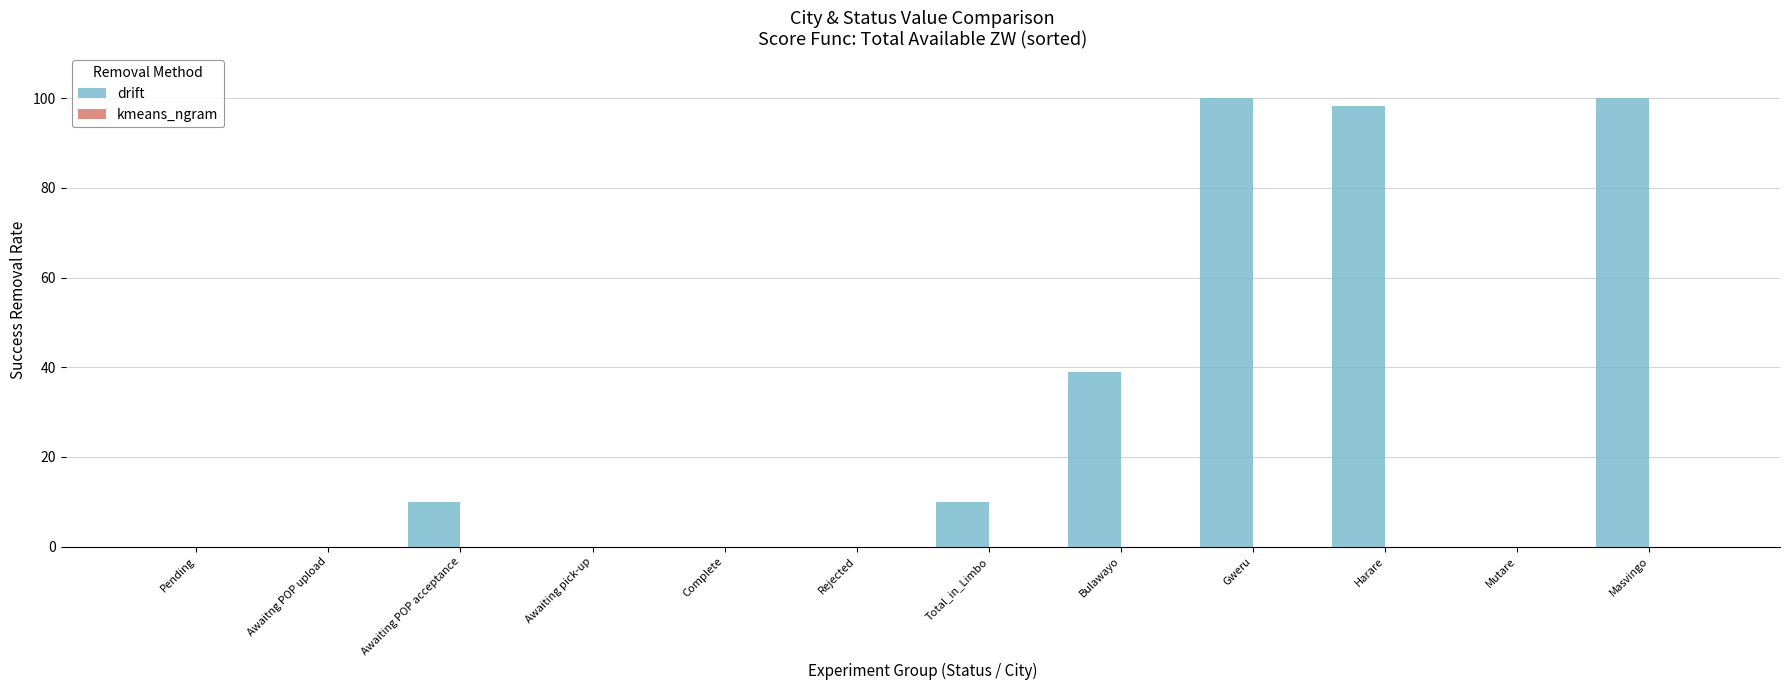

Which has a higher value, Awaiting pick-up or Gweru?

Gweru